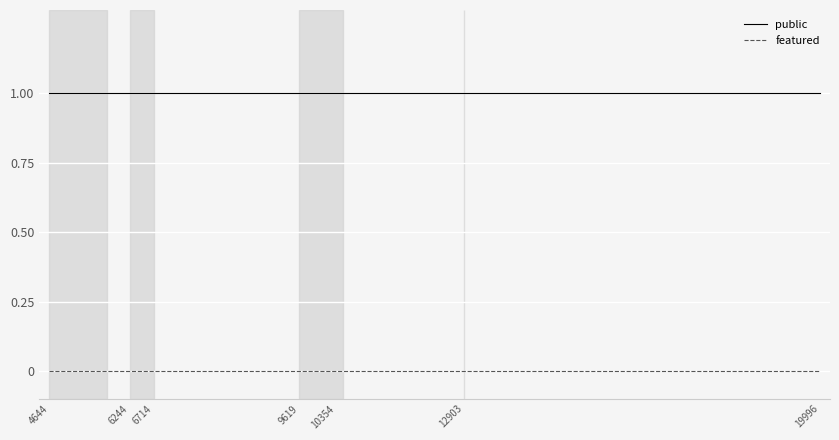

Rank the series by their average value, from highest to lowest.

public, featured